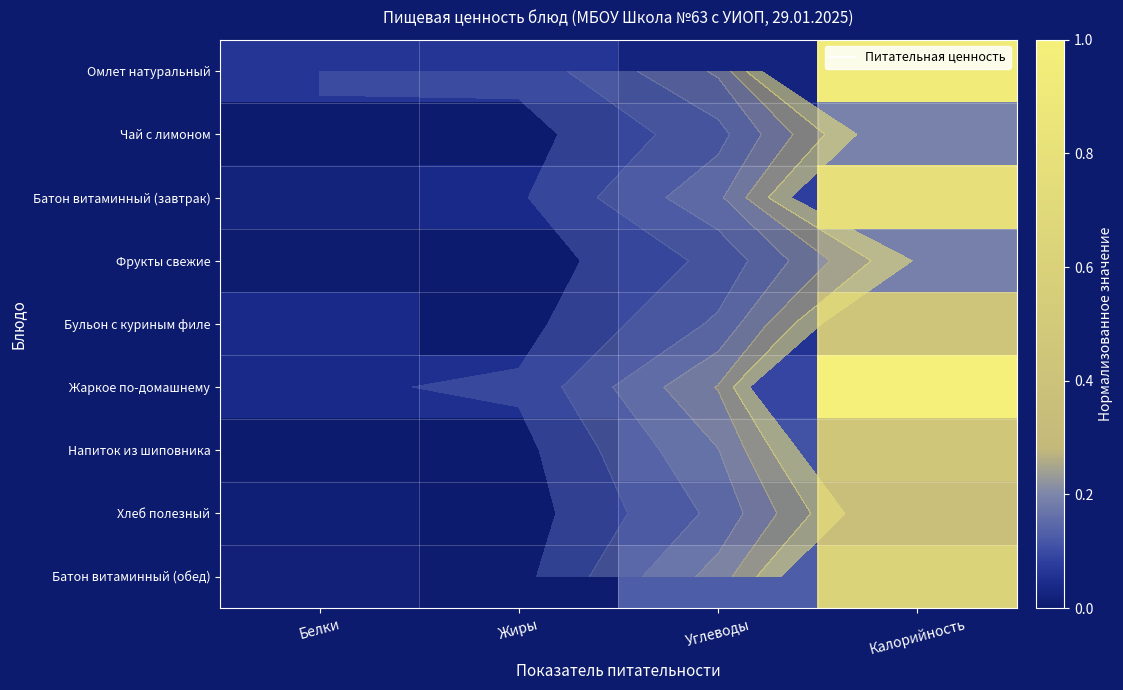

Which has a higher value, Белки or Углеводы?

Белки